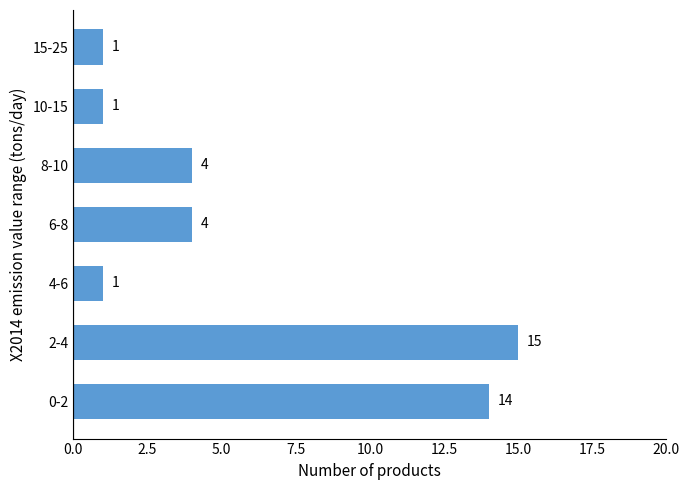

Reading bottom to top, list all the values displayed in this chart.

0-2=14	2-4=15	4-6=1	6-8=4	8-10=4	10-15=1	15-25=1